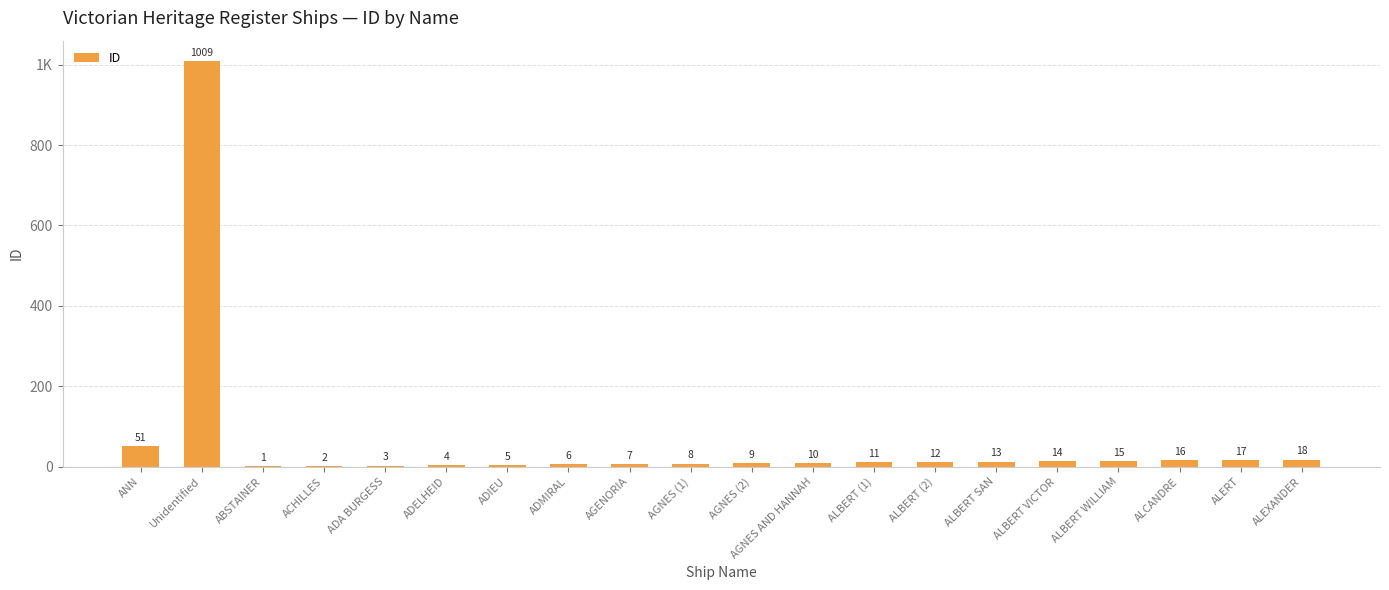

At which label is the value closest to 505?

ANN